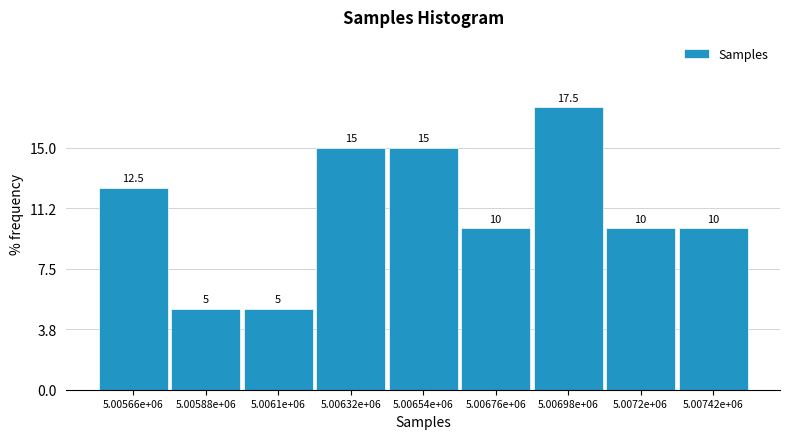

Reading left to right, list all the values displayed in this chart.

5.00566e+06=12.5	5.00588e+06=5.0	5.0061e+06=5.0	5.00632e+06=15.0	5.00654e+06=15.0	5.00676e+06=10.0	5.00698e+06=17.5	5.0072e+06=10.0	5.00742e+06=10.0